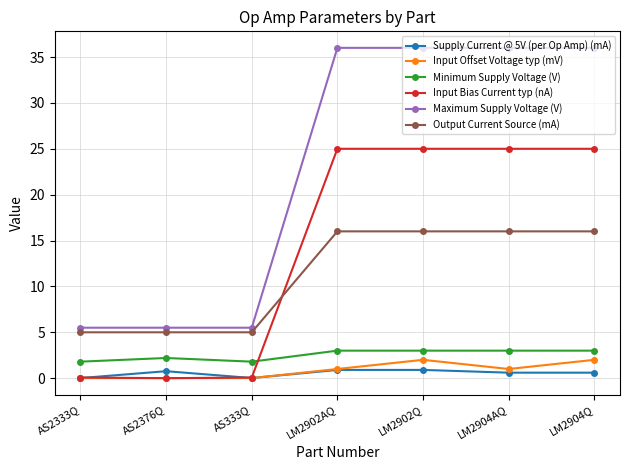

What is the total value across all series at LM2902AQ?

81.9